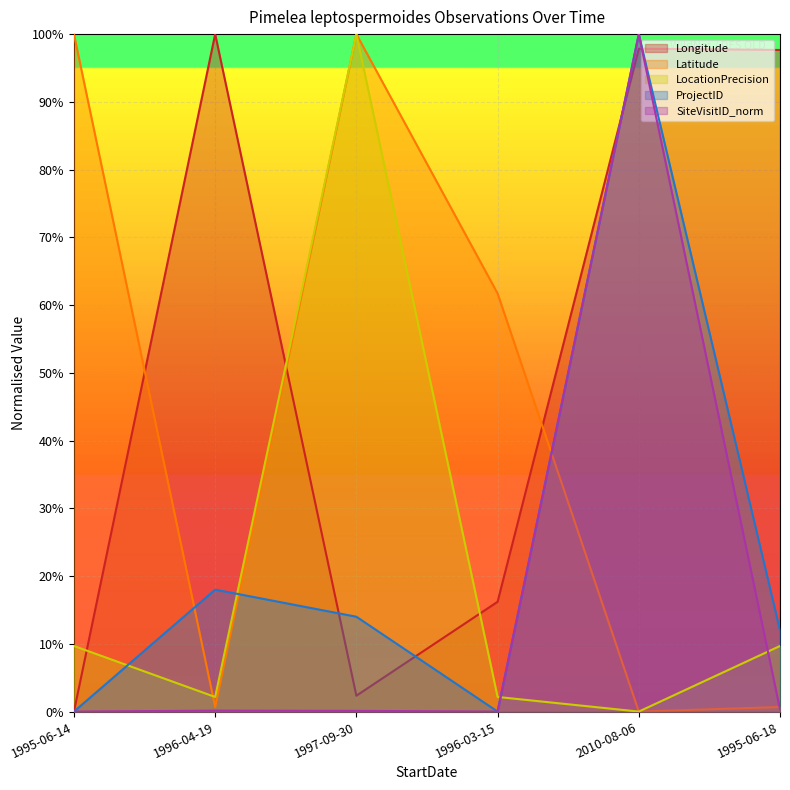

Reading left to right, list all the values displayed in this chart.

Longitude: 0.0	1.0	0.0	0.2	1.0	1.0
Latitude: 1.0	0.0	1.0	0.6	0.0	0.0
LocationPrecision: 0.1	0.0	1.0	0.0	0.0	0.1
ProjectID: 0.0	0.2	0.1	0.0	1.0	0.1
SiteVisitID_norm: 0.0	0.0	0.0	0.0	1.0	0.0